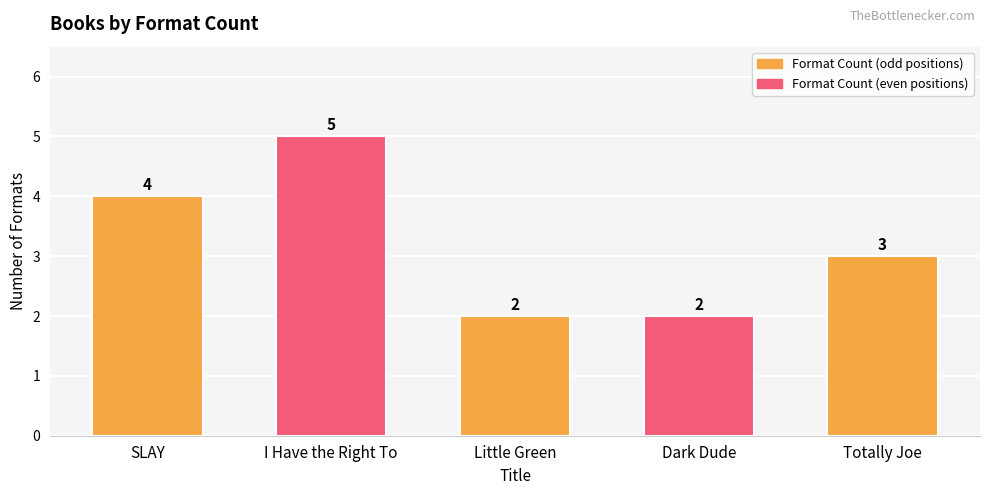

Reading left to right, transcribe all the data shown in this chart.

SLAY=4	I Have the Right To=5	Little Green=2	Dark Dude=2	Totally Joe=3